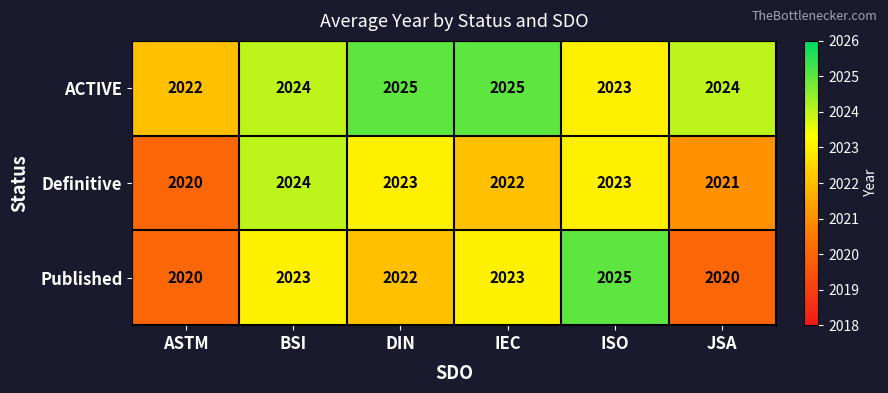

At IEC, list the series in order from smallest to largest.

Definitive, Published, ACTIVE